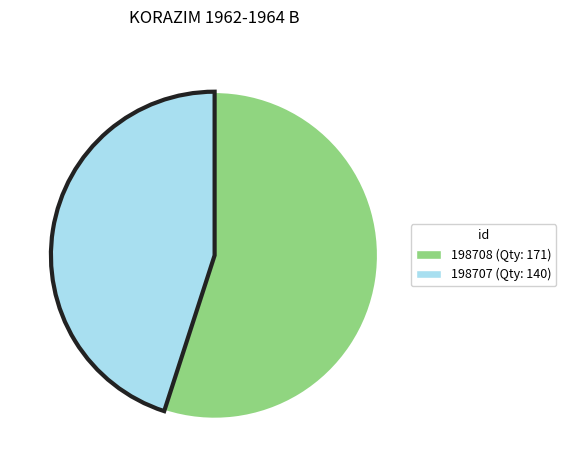

Which slice represents more than half of the pie?

198708